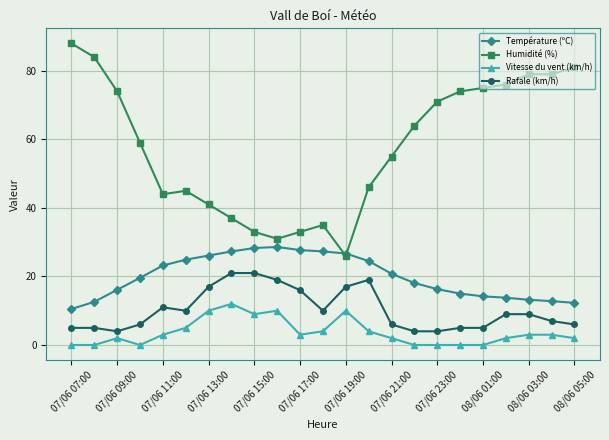

Rank the series by their maximum value, from lowest to highest.

Vitesse du vent (km/h), Rafale (km/h), Température (ºC), Humidité (%)